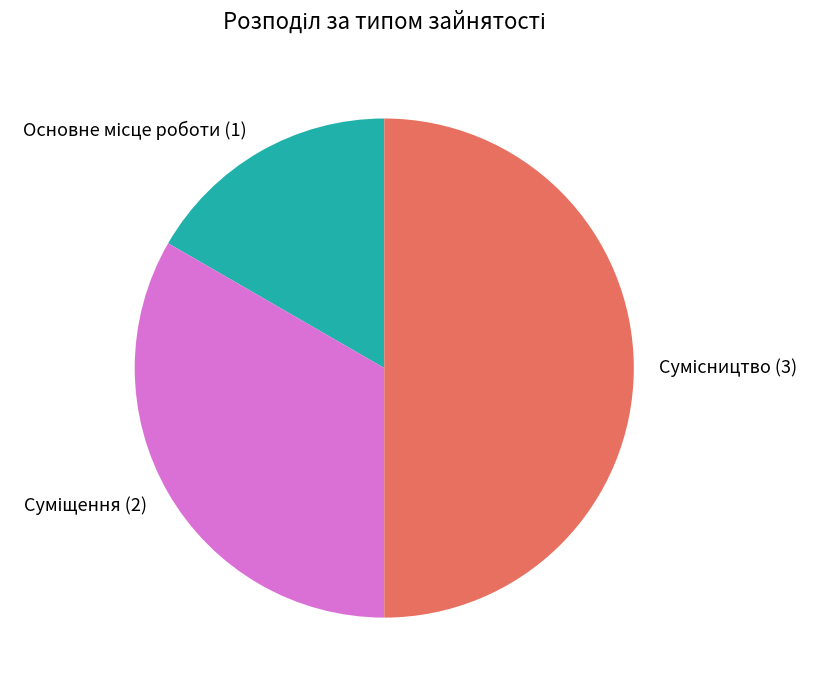

Does any single category account for the majority?

No